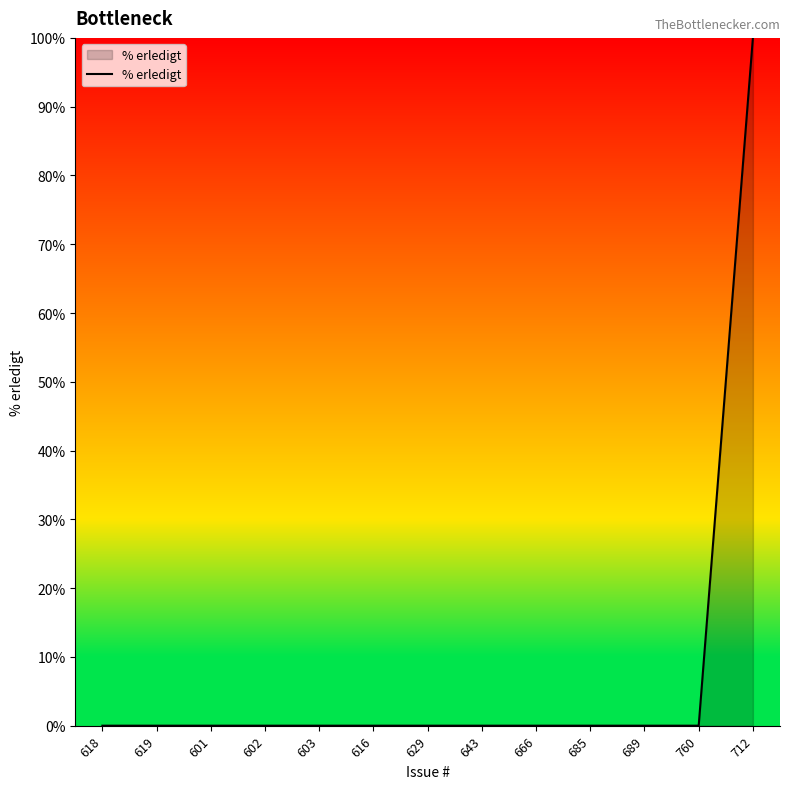

What is the change in value from 629 to 712?

+100